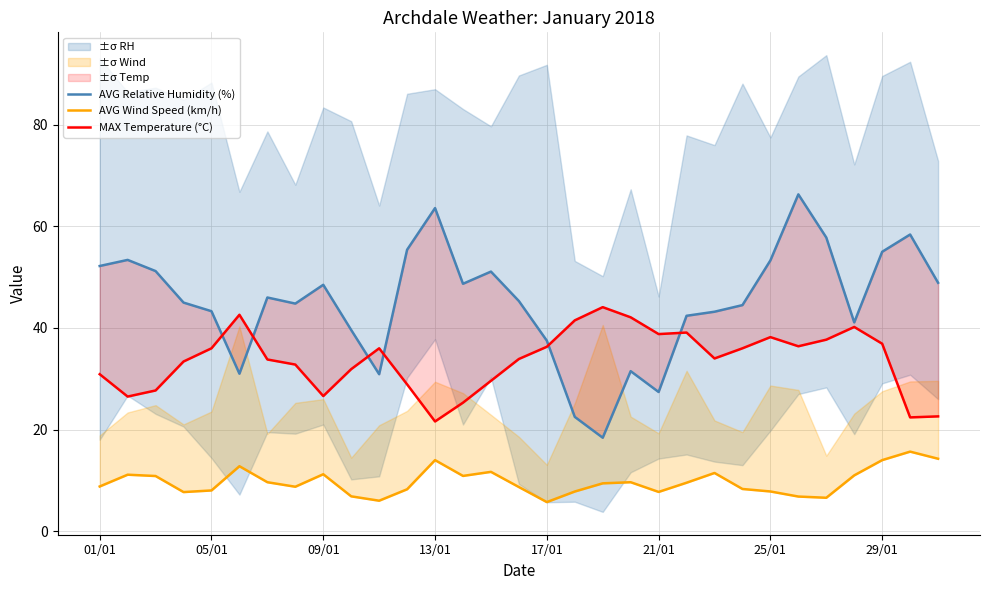

Rank the series by their maximum value, from lowest to highest.

AVG Wind Speed (km/h), MAX Temperature (°C), AVG Relative Humidity (%)